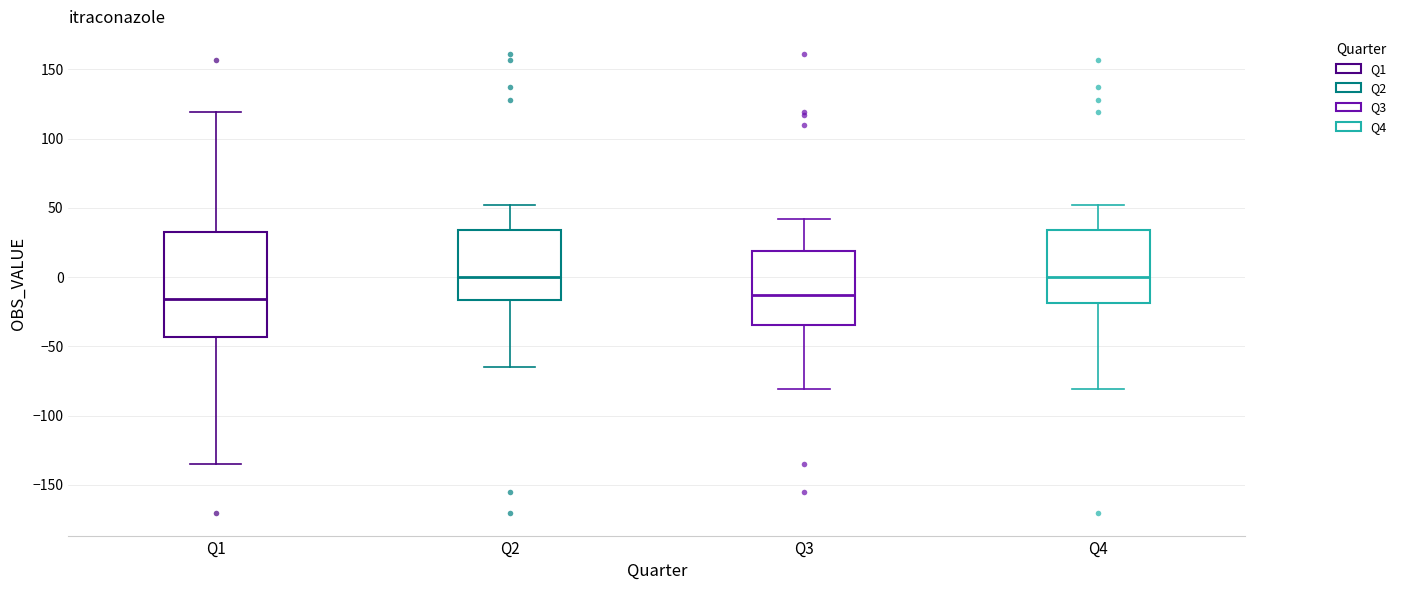

Reading left to right, read every box against the y-axis: the position of its median line, the range the box covers, and the ends of its whiskers. The values are not printed on the chart, so give them approximately, as read against the axis.

Q1: median -15, box -45 to 35, whiskers -135 to 120
Q2: median 0, box -15 to 35, whiskers -65 to 50
Q3: median -10, box -35 to 20, whiskers -80 to 40
Q4: median 0, box -20 to 35, whiskers -80 to 50